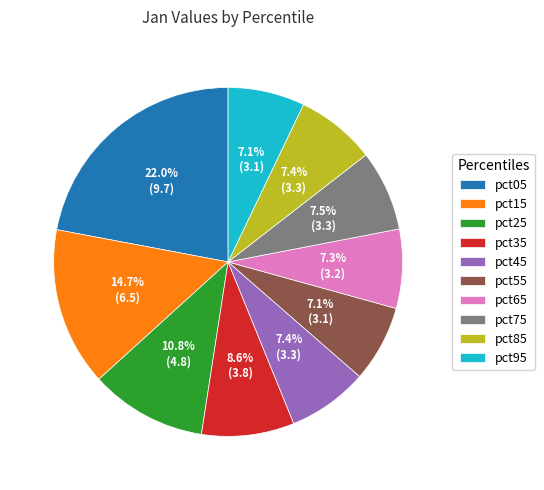

To the nearest percent, what is the average slice percentage?

10%